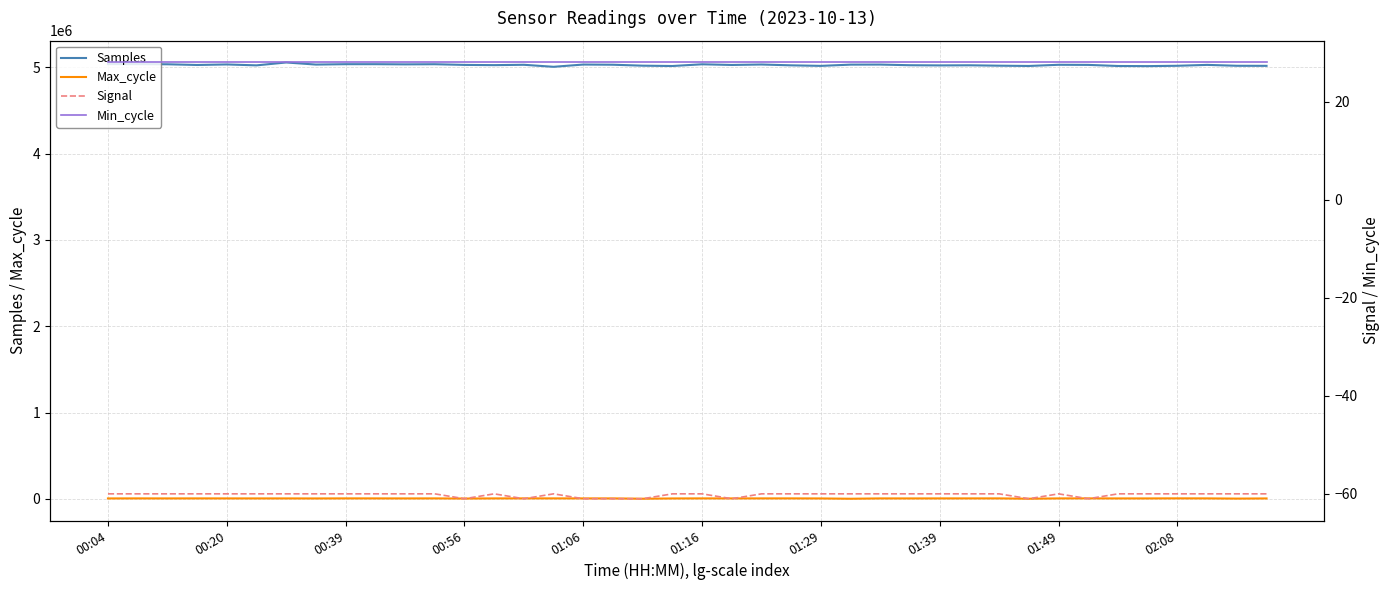

List the series in order of their peak value, lowest first.

Signal, Min_cycle, Max_cycle, Samples